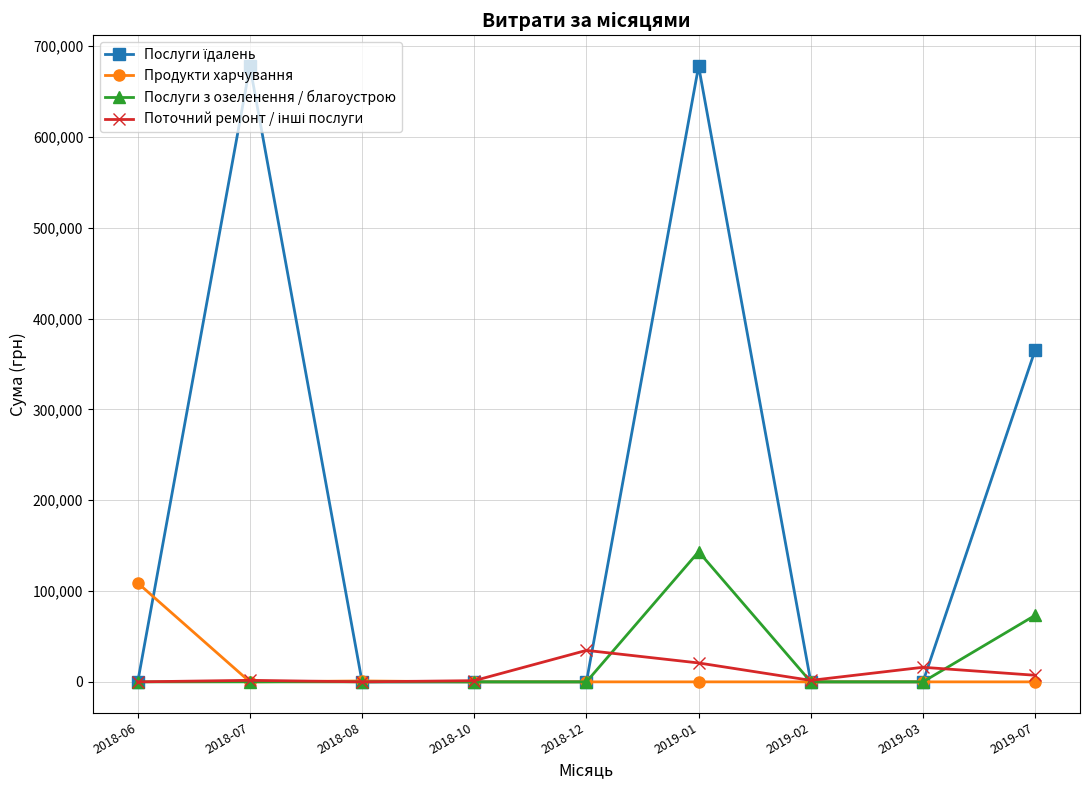

At how many categories does at least one series exceed 45597?

4